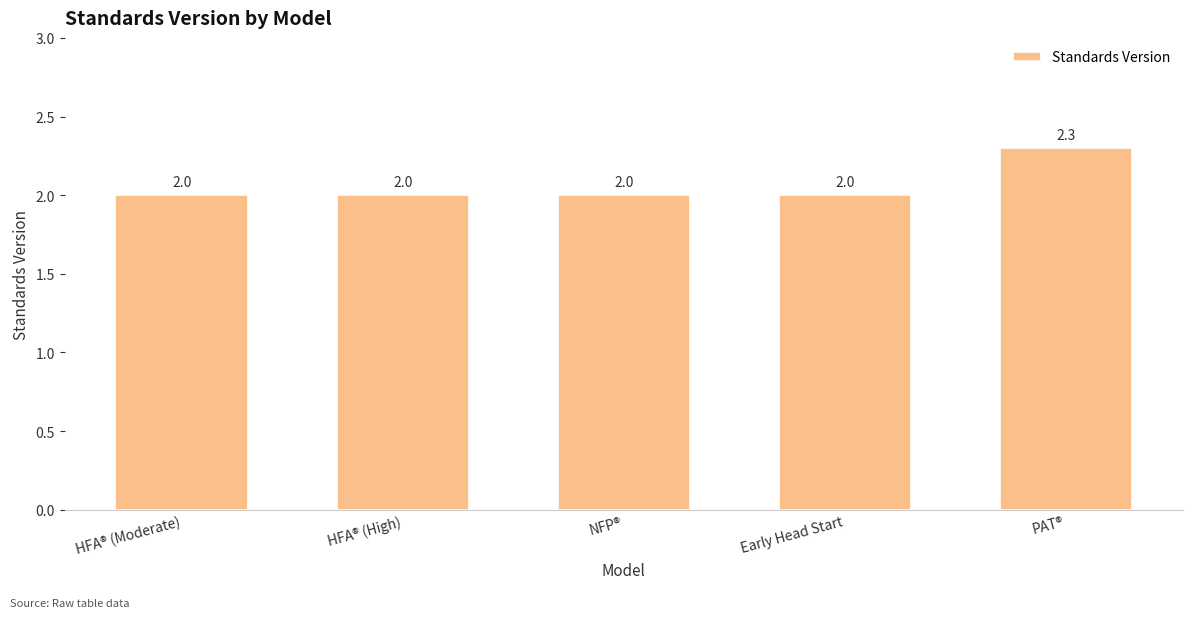

How many data points are above 2?

1